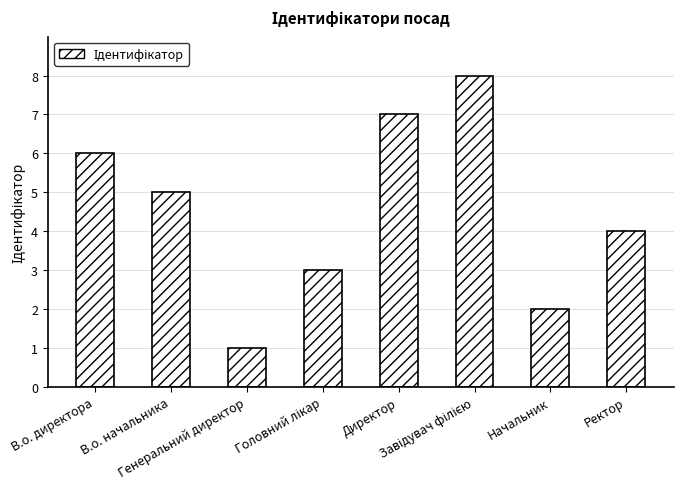

What is the value of the 4th bar from the left?

3